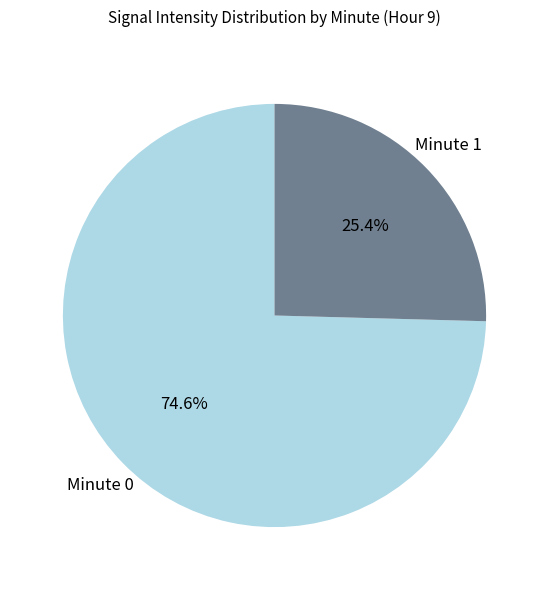

Which slice is the smallest?

Minute 1